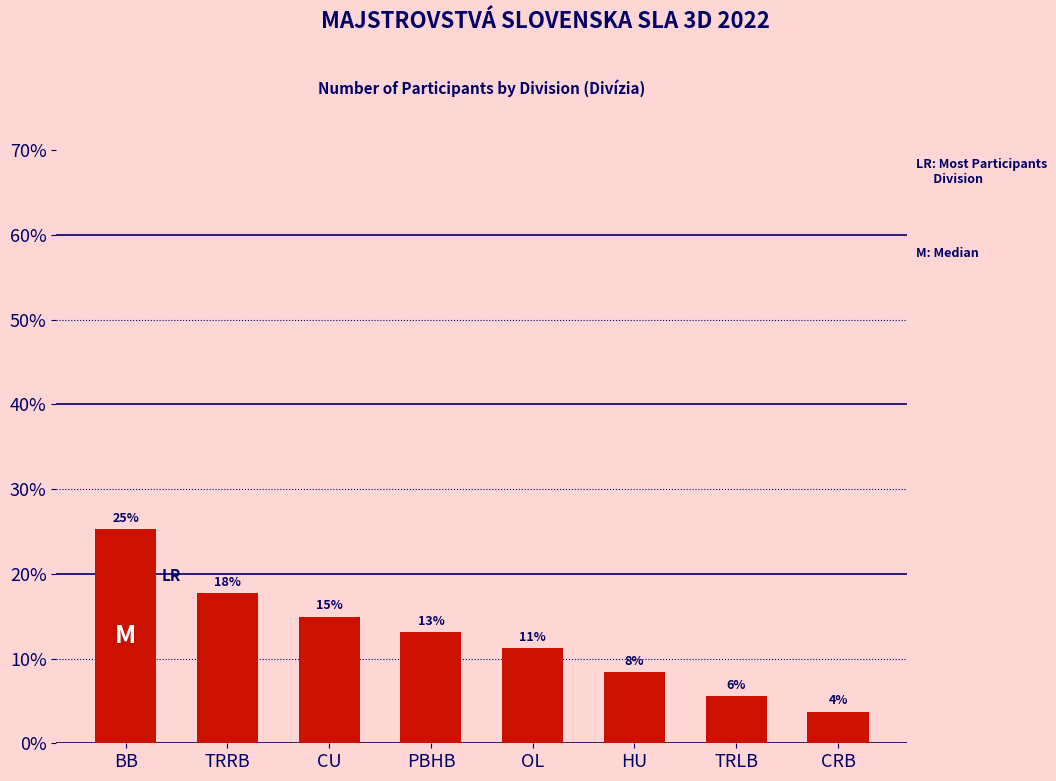

Reading left to right, extract all data points from this chart.

BB=25.2	TRRB=17.8	CU=15.0	PBHB=13.1	OL=11.2	HU=8.4	TRLB=5.6	CRB=3.7